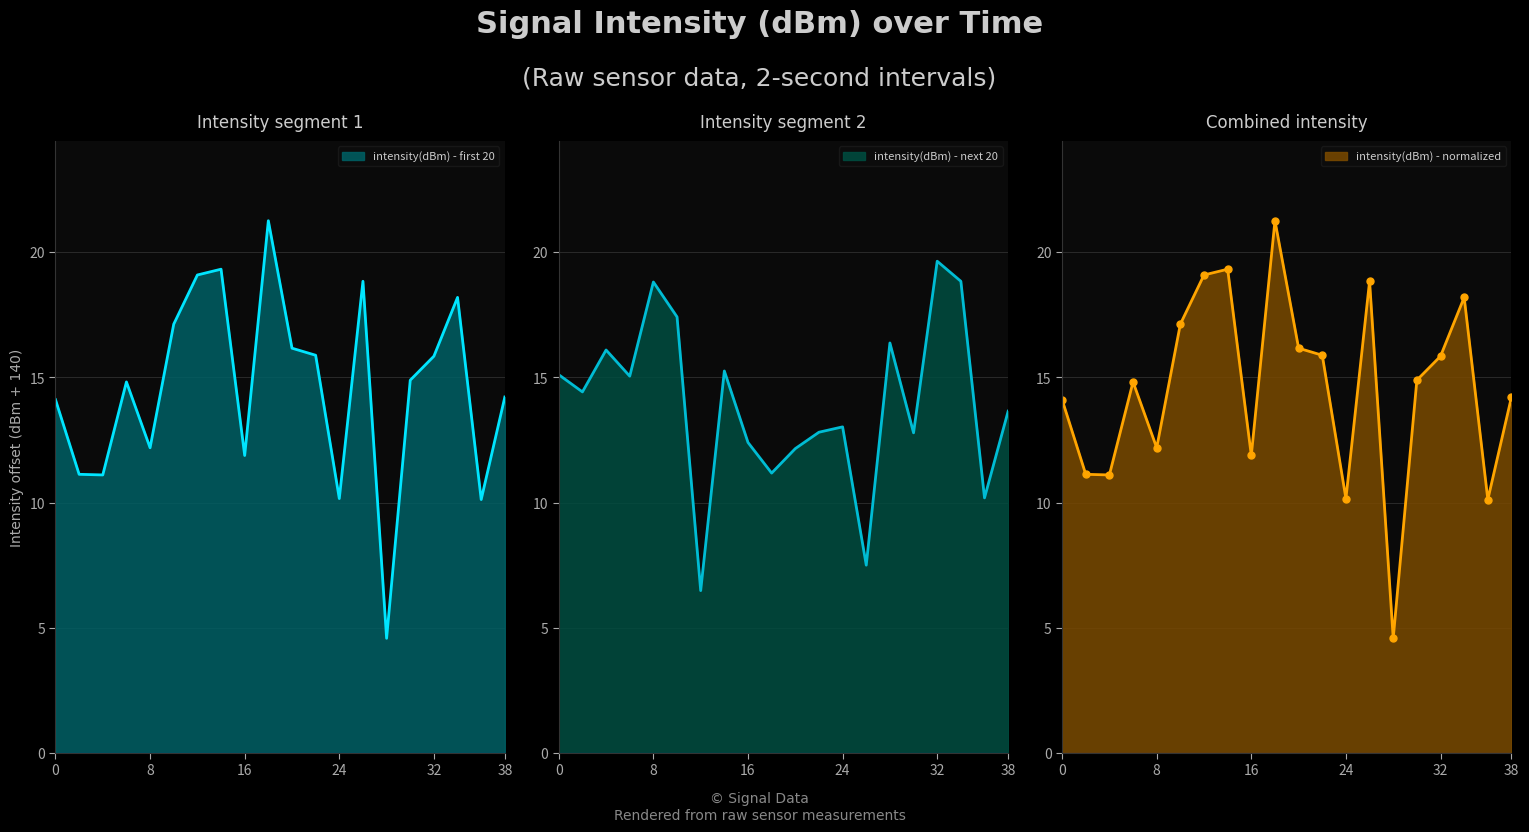

How many interior local peaks does the intensity(dBm) - next 20 series have?

6